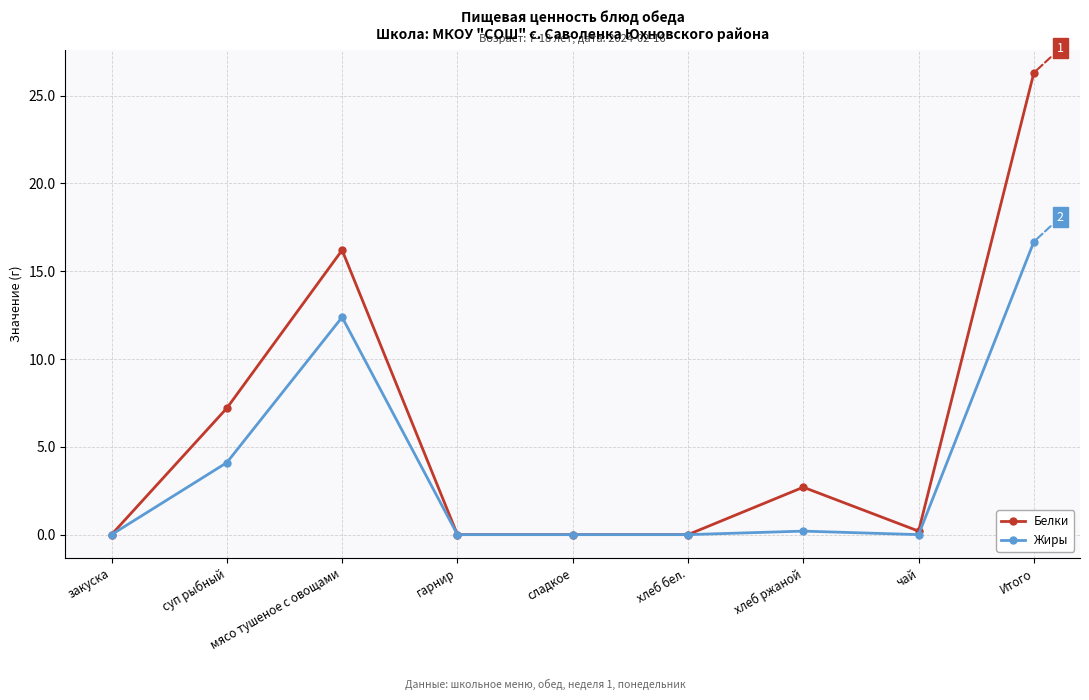

Read the Жиры value at суп рыбный.

4.1